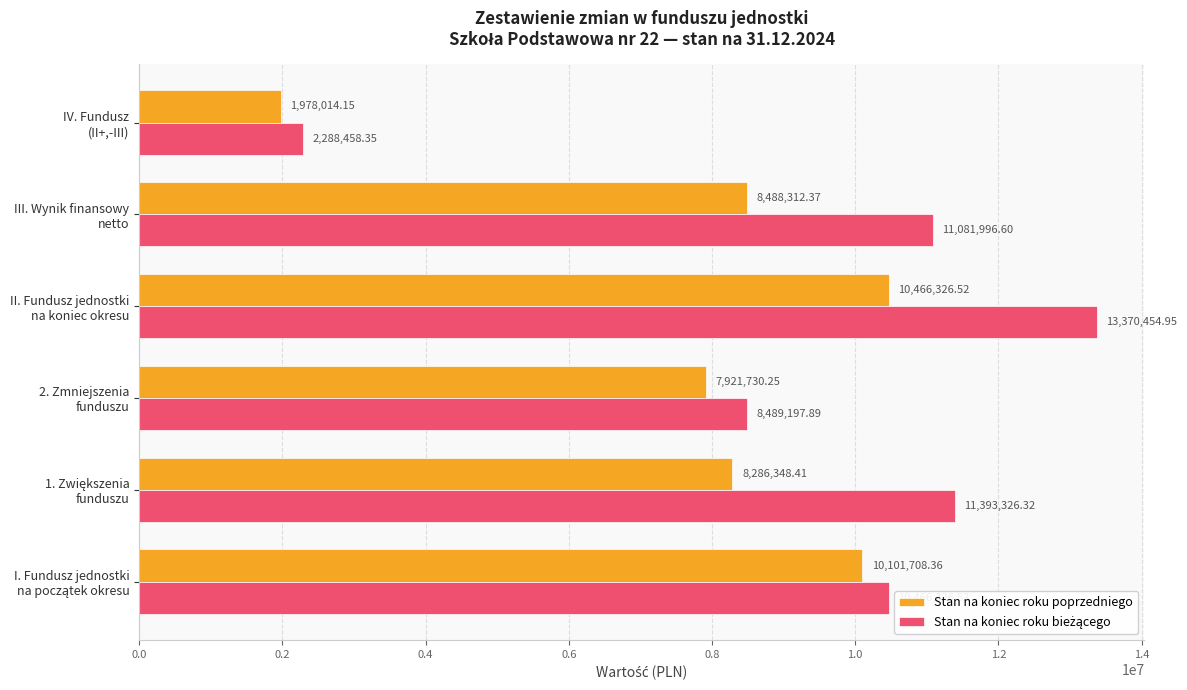

At how many categories does at least one series exceed 4441214?

5